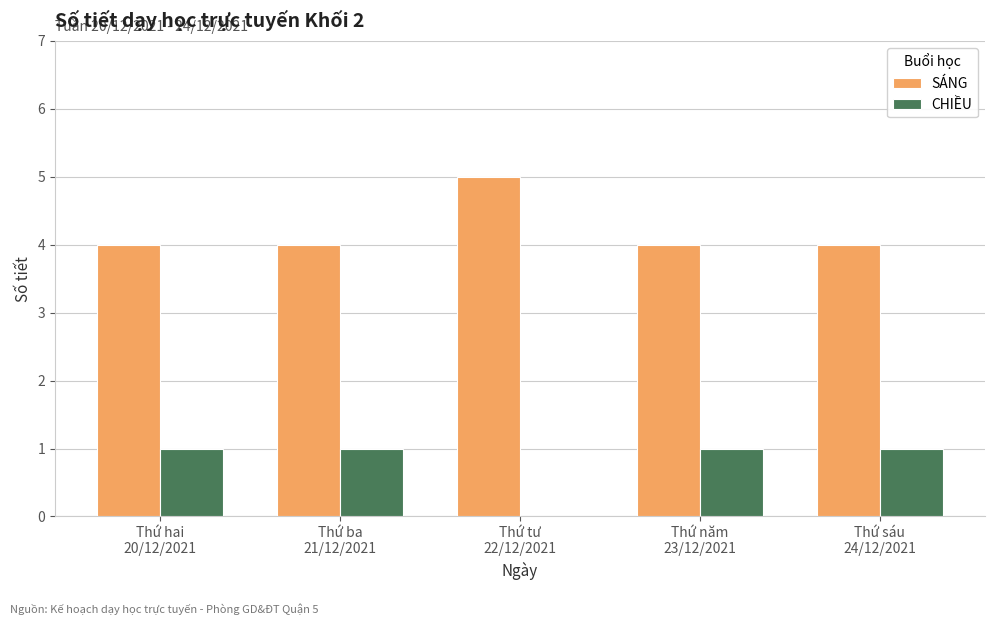

The value of CHIỀU at Thứ tư
22/12/2021 is 0. True or false?

True